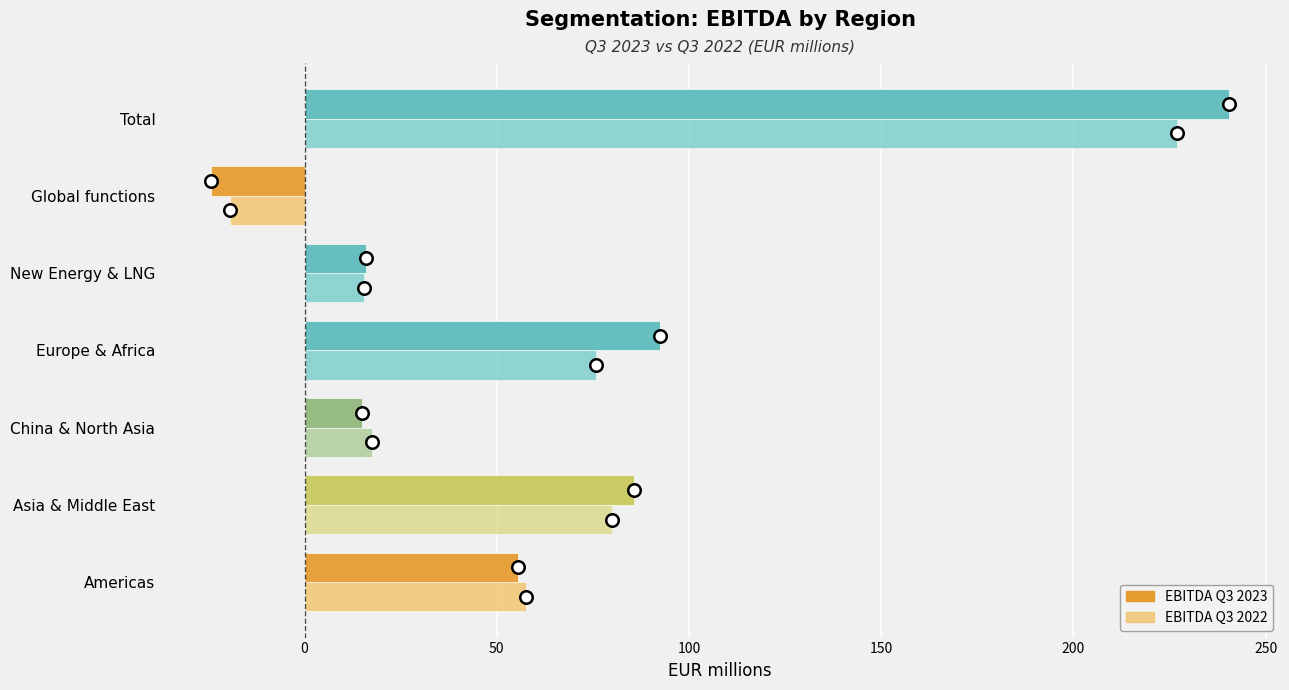

What is the spread (max minus min) of values at Asia & Middle East?

5.9